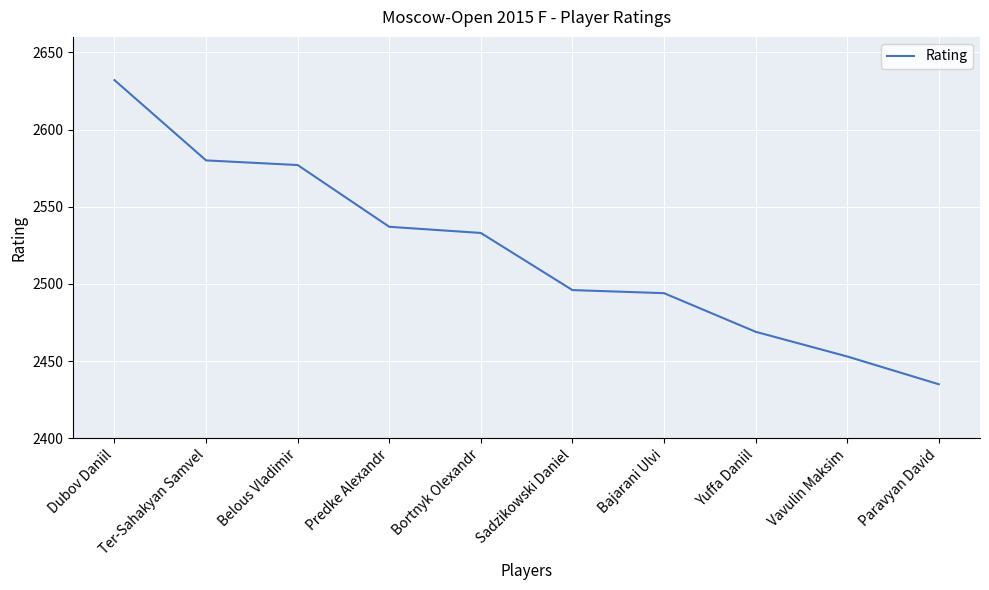

Where is the data nearest to the value 2533?

Bortnyk Olexandr